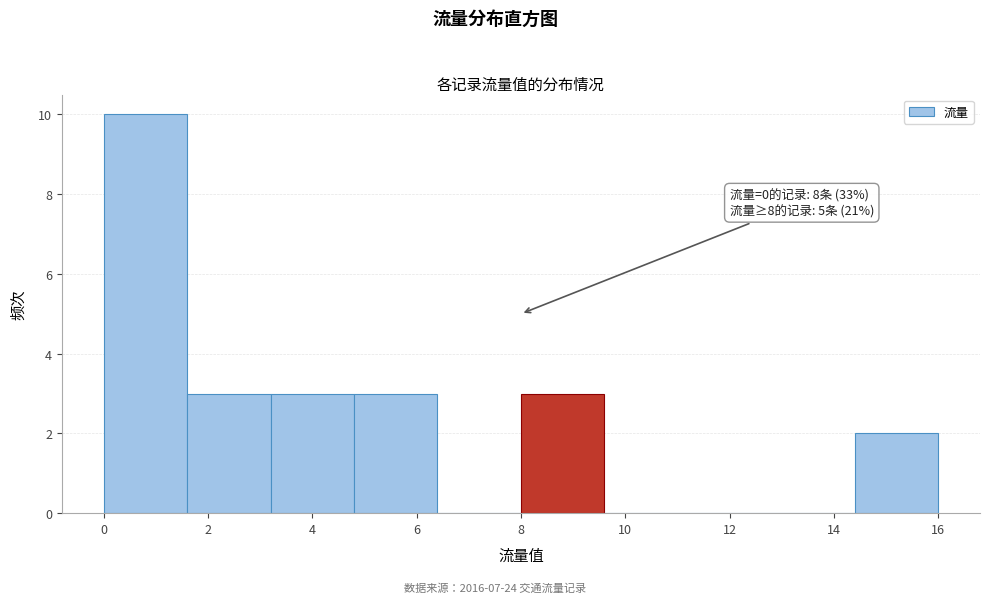

Over which range of the x-axis is the bar tallest?

0.0 to 1.6